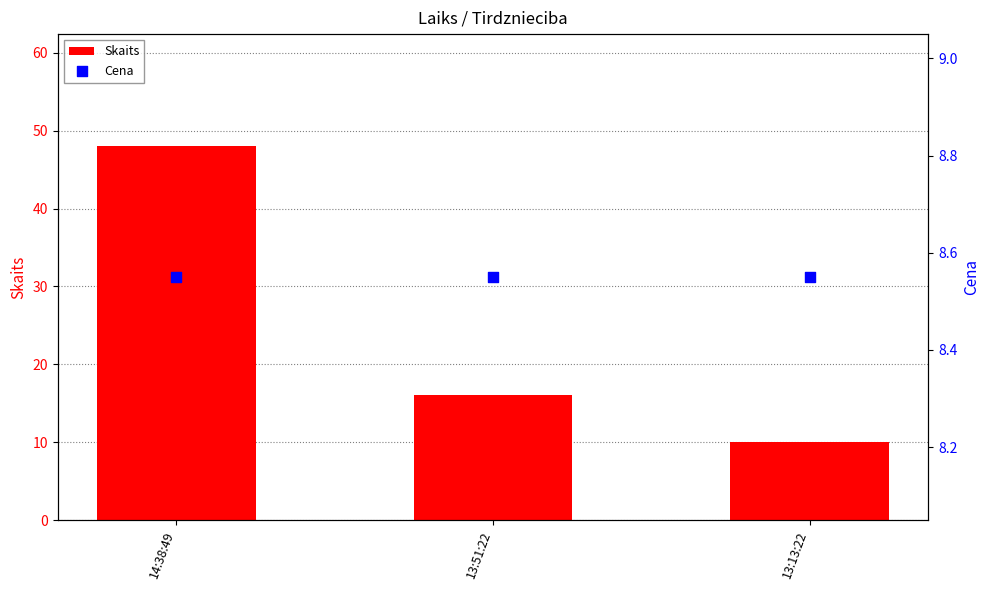

Which series has the largest Y range (max minus min)?

Skaits